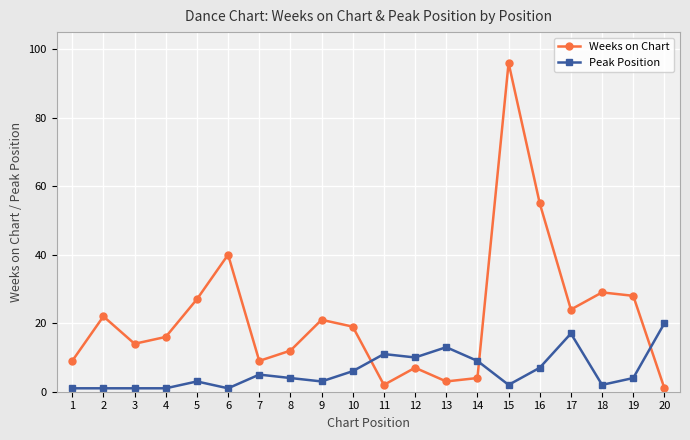

What value does the Weeks on Chart series have at 16?

55